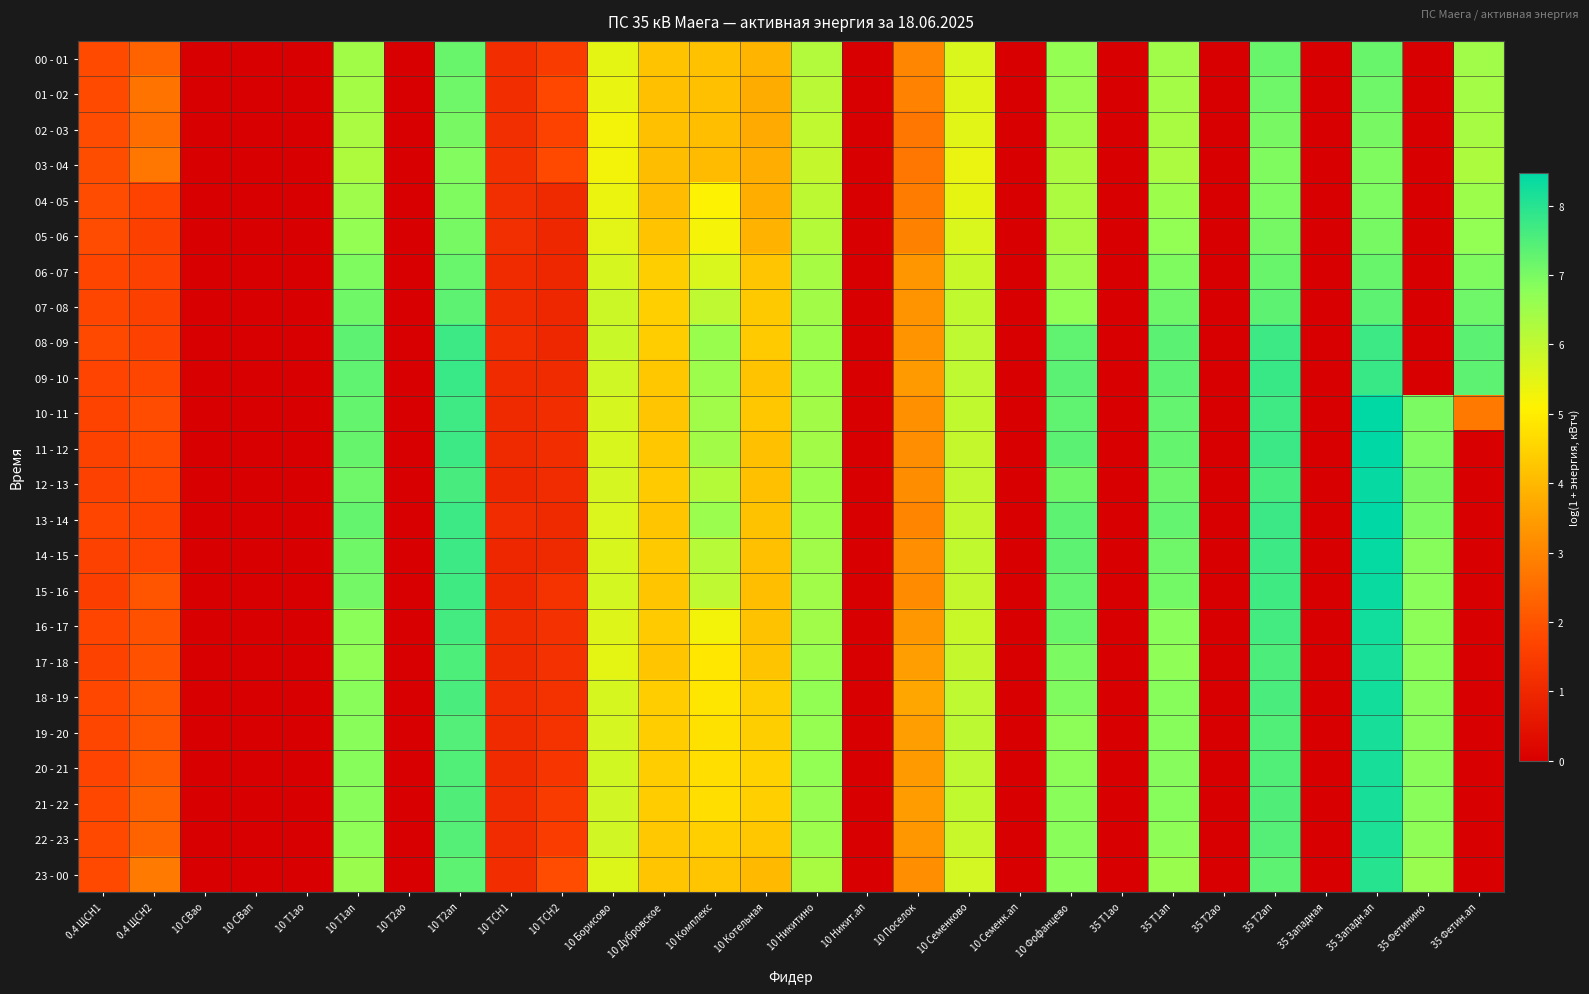

Reading left to right, transcribe all the data shown in this chart.

00 - 01: 0.4 ЩСН1=1.8	0.4 ЩСН2=2.3	10 СВао=0.0	10 СВап=0.0	10 Т1ао=0.0	10 Т1ап=6.5	10 Т2ао=0.0	10 Т2ап=7.2	10 ТСН1=1.1	10 ТСН2=1.5	10 Борисово=5.5	10 Дубровское=4.2	10 Комплекс=4.2	10 Котельная=3.9	10 Никитино=6.2	10 Никит.ап=0.0	10 Поселок=3.0	10 Семенково=5.6	10 Семенк.ап=0.0	10 Фофанцево=6.7	35 Т1ао=0.0	35 Т1ап=6.5	35 Т2ао=0.0	35 Т2ап=7.2	35 Западная=0.0	35 Западн.ап=7.2	35 Фетинино=0.0	35 Фетин.ап=6.5
01 - 02: 0.4 ЩСН1=1.8	0.4 ЩСН2=2.6	10 СВао=0.0	10 СВап=0.0	10 Т1ао=0.0	10 Т1ап=6.4	10 Т2ао=0.0	10 Т2ап=7.1	10 ТСН1=1.1	10 ТСН2=1.8	10 Борисово=5.4	10 Дубровское=4.1	10 Комплекс=4.1	10 Котельная=3.8	10 Никитино=6.1	10 Никит.ап=0.0	10 Поселок=2.9	10 Семенково=5.6	10 Семенк.ап=0.0	10 Фофанцево=6.6	35 Т1ао=0.0	35 Т1ап=6.4	35 Т2ао=0.0	35 Т2ап=7.1	35 Западная=0.0	35 Западн.ап=7.1	35 Фетинино=0.0	35 Фетин.ап=6.4
02 - 03: 0.4 ЩСН1=1.9	0.4 ЩСН2=2.5	10 СВао=0.0	10 СВап=0.0	10 Т1ао=0.0	10 Т1ап=6.3	10 Т2ао=0.0	10 Т2ап=7.0	10 ТСН1=1.2	10 ТСН2=1.6	10 Борисово=5.3	10 Дубровское=4.1	10 Комплекс=4.1	10 Котельная=3.7	10 Никитино=6.0	10 Никит.ап=0.0	10 Поселок=2.7	10 Семенково=5.5	10 Семенк.ап=0.0	10 Фофанцево=6.5	35 Т1ао=0.0	35 Т1ап=6.4	35 Т2ао=0.0	35 Т2ап=7.0	35 Западная=0.0	35 Западн.ап=7.0	35 Фетинино=0.0	35 Фетин.ап=6.4
03 - 04: 0.4 ЩСН1=1.9	0.4 ЩСН2=2.7	10 СВао=0.0	10 СВап=0.0	10 Т1ао=0.0	10 Т1ап=6.3	10 Т2ао=0.0	10 Т2ап=6.9	10 ТСН1=1.2	10 ТСН2=1.8	10 Борисово=5.3	10 Дубровское=4.1	10 Комплекс=4.0	10 Котельная=3.8	10 Никитино=6.0	10 Никит.ап=0.0	10 Поселок=2.7	10 Семенково=5.4	10 Семенк.ап=0.0	10 Фофанцево=6.3	35 Т1ао=0.0	35 Т1ап=6.3	35 Т2ао=0.0	35 Т2ап=6.9	35 Западная=0.0	35 Западн.ап=6.9	35 Фетинино=0.0	35 Фетин.ап=6.3
04 - 05: 0.4 ЩСН1=1.9	0.4 ЩСН2=1.7	10 СВао=0.0	10 СВап=0.0	10 Т1ао=0.0	10 Т1ап=6.5	10 Т2ао=0.0	10 Т2ап=6.9	10 ТСН1=1.2	10 ТСН2=1.0	10 Борисово=5.4	10 Дубровское=4.1	10 Комплекс=5.1	10 Котельная=3.8	10 Никитино=6.1	10 Никит.ап=0.0	10 Поселок=2.8	10 Семенково=5.4	10 Семенк.ап=0.0	10 Фофанцево=6.3	35 Т1ао=0.0	35 Т1ап=6.5	35 Т2ао=0.0	35 Т2ап=6.9	35 Западная=0.0	35 Западн.ап=6.9	35 Фетинино=0.0	35 Фетин.ап=6.5
05 - 06: 0.4 ЩСН1=1.9	0.4 ЩСН2=1.6	10 СВао=0.0	10 СВап=0.0	10 Т1ао=0.0	10 Т1ап=6.6	10 Т2ао=0.0	10 Т2ап=7.0	10 ТСН1=1.2	10 ТСН2=1.0	10 Борисово=5.5	10 Дубровское=4.2	10 Комплекс=5.2	10 Котельная=3.9	10 Никитино=6.2	10 Никит.ап=0.0	10 Поселок=2.9	10 Семенково=5.6	10 Семенк.ап=0.0	10 Фофанцево=6.4	35 Т1ао=0.0	35 Т1ап=6.7	35 Т2ао=0.0	35 Т2ап=7.0	35 Западная=0.0	35 Западн.ап=7.0	35 Фетинино=0.0	35 Фетин.ап=6.7
06 - 07: 0.4 ЩСН1=1.7	0.4 ЩСН2=1.6	10 СВао=0.0	10 СВап=0.0	10 Т1ао=0.0	10 Т1ап=6.9	10 Т2ао=0.0	10 Т2ап=7.2	10 ТСН1=1.1	10 ТСН2=1.0	10 Борисово=5.7	10 Дубровское=4.4	10 Комплекс=5.6	10 Котельная=4.2	10 Никитино=6.4	10 Никит.ап=0.0	10 Поселок=3.3	10 Семенково=5.9	10 Семенк.ап=0.0	10 Фофанцево=6.5	35 Т1ао=0.0	35 Т1ап=6.9	35 Т2ао=0.0	35 Т2ап=7.2	35 Западная=0.0	35 Западн.ап=7.2	35 Фетинино=0.0	35 Фетин.ап=6.9
07 - 08: 0.4 ЩСН1=1.7	0.4 ЩСН2=1.6	10 СВао=0.0	10 СВап=0.0	10 Т1ао=0.0	10 Т1ап=7.1	10 Т2ао=0.0	10 Т2ап=7.3	10 ТСН1=1.1	10 ТСН2=1.0	10 Борисово=5.8	10 Дубровское=4.4	10 Комплекс=6.0	10 Котельная=4.3	10 Никитино=6.4	10 Никит.ап=0.0	10 Поселок=3.3	10 Семенково=6.0	10 Семенк.ап=0.0	10 Фофанцево=6.7	35 Т1ао=0.0	35 Т1ап=7.1	35 Т2ао=0.0	35 Т2ап=7.3	35 Западная=0.0	35 Западн.ап=7.3	35 Фетинино=0.0	35 Фетин.ап=7.1
08 - 09: 0.4 ЩСН1=1.8	0.4 ЩСН2=1.6	10 СВао=0.0	10 СВап=0.0	10 Т1ао=0.0	10 Т1ап=7.3	10 Т2ао=0.0	10 Т2ап=7.7	10 ТСН1=1.1	10 ТСН2=1.0	10 Борисово=5.9	10 Дубровское=4.4	10 Комплекс=6.6	10 Котельная=4.3	10 Никитино=6.5	10 Никит.ап=0.0	10 Поселок=3.3	10 Семенково=6.0	10 Семенк.ап=0.0	10 Фофанцево=7.3	35 Т1ао=0.0	35 Т1ап=7.4	35 Т2ао=0.0	35 Т2ап=7.7	35 Западная=0.0	35 Западн.ап=7.7	35 Фетинино=0.0	35 Фетин.ап=7.4
09 - 10: 0.4 ЩСН1=1.7	0.4 ЩСН2=1.7	10 СВао=0.0	10 СВап=0.0	10 Т1ао=0.0	10 Т1ап=7.3	10 Т2ао=0.0	10 Т2ап=7.8	10 ТСН1=1.1	10 ТСН2=1.1	10 Борисово=5.8	10 Дубровское=4.3	10 Комплекс=6.5	10 Котельная=4.2	10 Никитино=6.5	10 Никит.ап=0.0	10 Поселок=3.4	10 Семенково=6.0	10 Семенк.ап=0.0	10 Фофанцево=7.4	35 Т1ао=0.0	35 Т1ап=7.3	35 Т2ао=0.0	35 Т2ап=7.8	35 Западная=0.0	35 Западн.ап=7.8	35 Фетинино=0.0	35 Фетин.ап=7.3
10 - 11: 0.4 ЩСН1=1.7	0.4 ЩСН2=1.9	10 СВао=0.0	10 СВап=0.0	10 Т1ао=0.0	10 Т1ап=7.2	10 Т2ао=0.0	10 Т2ап=7.7	10 ТСН1=1.0	10 ТСН2=1.1	10 Борисово=5.7	10 Дубровское=4.2	10 Комплекс=6.5	10 Котельная=4.3	10 Никитино=6.4	10 Никит.ап=0.0	10 Поселок=3.2	10 Семенково=6.0	10 Семенк.ап=0.0	10 Фофанцево=7.3	35 Т1ао=0.0	35 Т1ап=7.3	35 Т2ао=0.0	35 Т2ап=7.7	35 Западная=0.0	35 Западн.ап=8.5	35 Фетинино=7.0	35 Фетин.ап=2.8
11 - 12: 0.4 ЩСН1=1.6	0.4 ЩСН2=1.8	10 СВао=0.0	10 СВап=0.0	10 Т1ао=0.0	10 Т1ап=7.2	10 Т2ао=0.0	10 Т2ап=7.7	10 ТСН1=1.0	10 ТСН2=1.1	10 Борисово=5.7	10 Дубровское=4.3	10 Комплекс=6.5	10 Котельная=4.1	10 Никитино=6.4	10 Никит.ап=0.0	10 Поселок=3.2	10 Семенково=6.0	10 Семенк.ап=0.0	10 Фофанцево=7.4	35 Т1ао=0.0	35 Т1ап=7.2	35 Т2ао=0.0	35 Т2ап=7.7	35 Западная=0.0	35 Западн.ап=8.5	35 Фетинино=7.0	35 Фетин.ап=0.0
12 - 13: 0.4 ЩСН1=1.6	0.4 ЩСН2=1.8	10 СВао=0.0	10 СВап=0.0	10 Т1ао=0.0	10 Т1ап=7.1	10 Т2ао=0.0	10 Т2ап=7.6	10 ТСН1=1.0	10 ТСН2=1.1	10 Борисово=5.7	10 Дубровское=4.3	10 Комплекс=6.2	10 Котельная=4.2	10 Никитино=6.5	10 Никит.ап=0.0	10 Поселок=3.2	10 Семенково=6.0	10 Семенк.ап=0.0	10 Фофанцево=7.1	35 Т1ао=0.0	35 Т1ап=7.1	35 Т2ао=0.0	35 Т2ап=7.6	35 Западная=0.0	35 Западн.ап=8.4	35 Фетинино=7.0	35 Фетин.ап=0.0
13 - 14: 0.4 ЩСН1=1.7	0.4 ЩСН2=1.7	10 СВао=0.0	10 СВап=0.0	10 Т1ао=0.0	10 Т1ап=7.2	10 Т2ао=0.0	10 Т2ап=7.7	10 ТСН1=1.1	10 ТСН2=1.0	10 Борисово=5.6	10 Дубровское=4.3	10 Комплекс=6.5	10 Котельная=4.2	10 Никитино=6.5	10 Никит.ап=0.0	10 Поселок=3.0	10 Семенково=5.9	10 Семенк.ап=0.0	10 Фофанцево=7.3	35 Т1ао=0.0	35 Т1ап=7.3	35 Т2ао=0.0	35 Т2ап=7.8	35 Западная=0.0	35 Западн.ап=8.5	35 Фетинино=7.0	35 Фетин.ап=0.0
14 - 15: 0.4 ЩСН1=1.6	0.4 ЩСН2=1.7	10 СВао=0.0	10 СВап=0.0	10 Т1ао=0.0	10 Т1ап=7.1	10 Т2ао=0.0	10 Т2ап=7.7	10 ТСН1=1.0	10 ТСН2=1.0	10 Борисово=5.7	10 Дубровское=4.3	10 Комплекс=6.1	10 Котельная=4.1	10 Никитино=6.5	10 Никит.ап=0.0	10 Поселок=3.2	10 Семенково=6.0	10 Семенк.ап=0.0	10 Фофанцево=7.3	35 Т1ао=0.0	35 Т1ап=7.1	35 Т2ао=0.0	35 Т2ап=7.7	35 Западная=0.0	35 Западн.ап=8.4	35 Фетинино=6.8	35 Фетин.ап=0.0
15 - 16: 0.4 ЩСН1=1.6	0.4 ЩСН2=2.0	10 СВао=0.0	10 СВап=0.0	10 Т1ао=0.0	10 Т1ап=7.1	10 Т2ао=0.0	10 Т2ап=7.7	10 ТСН1=1.0	10 ТСН2=1.3	10 Борисово=5.7	10 Дубровское=4.3	10 Комплекс=6.0	10 Котельная=4.1	10 Никитино=6.5	10 Никит.ап=0.0	10 Поселок=3.1	10 Семенково=6.0	10 Семенк.ап=0.0	10 Фофанцево=7.3	35 Т1ао=0.0	35 Т1ап=7.1	35 Т2ао=0.0	35 Т2ап=7.7	35 Западная=0.0	35 Западн.ап=8.4	35 Фетинино=6.8	35 Фетин.ап=0.0
16 - 17: 0.4 ЩСН1=1.7	0.4 ЩСН2=2.0	10 СВао=0.0	10 СВап=0.0	10 Т1ао=0.0	10 Т1ап=6.8	10 Т2ао=0.0	10 Т2ап=7.6	10 ТСН1=1.1	10 ТСН2=1.2	10 Борисово=5.6	10 Дубровское=4.3	10 Комплекс=5.3	10 Котельная=4.2	10 Никитино=6.5	10 Никит.ап=0.0	10 Поселок=3.4	10 Семенково=5.9	10 Семенк.ап=0.0	10 Фофанцево=7.2	35 Т1ао=0.0	35 Т1ап=6.8	35 Т2ао=0.0	35 Т2ап=7.6	35 Западная=0.0	35 Западн.ап=8.3	35 Фетинино=6.8	35 Фетин.ап=0.0
17 - 18: 0.4 ЩСН1=1.6	0.4 ЩСН2=2.0	10 СВао=0.0	10 СВап=0.0	10 Т1ао=0.0	10 Т1ап=6.7	10 Т2ао=0.0	10 Т2ап=7.5	10 ТСН1=1.0	10 ТСН2=1.2	10 Борисово=5.5	10 Дубровское=4.2	10 Комплекс=4.9	10 Котельная=4.2	10 Никитино=6.5	10 Никит.ап=0.0	10 Поселок=3.5	10 Семенково=6.0	10 Семенк.ап=0.0	10 Фофанцево=7.0	35 Т1ао=0.0	35 Т1ап=6.7	35 Т2ао=0.0	35 Т2ап=7.5	35 Западная=0.0	35 Западн.ап=8.2	35 Фетинино=6.8	35 Фетин.ап=0.0
18 - 19: 0.4 ЩСН1=1.7	0.4 ЩСН2=2.0	10 СВао=0.0	10 СВап=0.0	10 Т1ао=0.0	10 Т1ап=6.8	10 Т2ао=0.0	10 Т2ап=7.6	10 ТСН1=1.1	10 ТСН2=1.3	10 Борисово=5.7	10 Дубровское=4.4	10 Комплекс=4.9	10 Котельная=4.4	10 Никитино=6.7	10 Никит.ап=0.0	10 Поселок=3.7	10 Семенково=6.0	10 Семенк.ап=0.0	10 Фофанцево=6.9	35 Т1ао=0.0	35 Т1ап=6.8	35 Т2ао=0.0	35 Т2ап=7.6	35 Западная=0.0	35 Западн.ап=8.2	35 Фетинино=6.8	35 Фетин.ап=0.0
19 - 20: 0.4 ЩСН1=1.7	0.4 ЩСН2=2.0	10 СВао=0.0	10 СВап=0.0	10 Т1ао=0.0	10 Т1ап=6.8	10 Т2ао=0.0	10 Т2ап=7.5	10 ТСН1=1.1	10 ТСН2=1.3	10 Борисово=5.7	10 Дубровское=4.4	10 Комплекс=4.8	10 Котельная=4.4	10 Никитино=6.6	10 Никит.ап=0.0	10 Поселок=3.5	10 Семенково=6.0	10 Семенк.ап=0.0	10 Фофанцево=6.8	35 Т1ао=0.0	35 Т1ап=6.8	35 Т2ао=0.0	35 Т2ап=7.5	35 Западная=0.0	35 Западн.ап=8.2	35 Фетинино=6.8	35 Фетин.ап=0.0
20 - 21: 0.4 ЩСН1=1.7	0.4 ЩСН2=2.1	10 СВао=0.0	10 СВап=0.0	10 Т1ао=0.0	10 Т1ап=6.8	10 Т2ао=0.0	10 Т2ап=7.5	10 ТСН1=1.1	10 ТСН2=1.3	10 Борисово=5.8	10 Дубровское=4.4	10 Комплекс=4.7	10 Котельная=4.5	10 Никитино=6.7	10 Никит.ап=0.0	10 Поселок=3.4	10 Семенково=6.0	10 Семенк.ап=0.0	10 Фофанцево=6.8	35 Т1ао=0.0	35 Т1ап=6.8	35 Т2ао=0.0	35 Т2ап=7.5	35 Западная=0.0	35 Западн.ап=8.2	35 Фетинино=6.8	35 Фетин.ап=0.0
21 - 22: 0.4 ЩСН1=1.7	0.4 ЩСН2=2.3	10 СВао=0.0	10 СВап=0.0	10 Т1ао=0.0	10 Т1ап=6.8	10 Т2ао=0.0	10 Т2ап=7.5	10 ТСН1=1.1	10 ТСН2=1.5	10 Борисово=5.8	10 Дубровское=4.4	10 Комплекс=4.7	10 Котельная=4.4	10 Никитино=6.6	10 Никит.ап=0.0	10 Поселок=3.5	10 Семенково=6.0	10 Семенк.ап=0.0	10 Фофанцево=6.8	35 Т1ао=0.0	35 Т1ап=6.8	35 Т2ао=0.0	35 Т2ап=7.5	35 Западная=0.0	35 Западн.ап=8.2	35 Фетинино=6.8	35 Фетин.ап=0.0
22 - 23: 0.4 ЩСН1=1.8	0.4 ЩСН2=2.3	10 СВао=0.0	10 СВап=0.0	10 Т1ао=0.0	10 Т1ап=6.7	10 Т2ао=0.0	10 Т2ап=7.4	10 ТСН1=1.1	10 ТСН2=1.5	10 Борисово=5.8	10 Дубровское=4.3	10 Комплекс=4.4	10 Котельная=4.3	10 Никитино=6.5	10 Никит.ап=0.0	10 Поселок=3.4	10 Семенково=5.9	10 Семенк.ап=0.0	10 Фофанцево=6.8	35 Т1ао=0.0	35 Т1ап=6.7	35 Т2ао=0.0	35 Т2ап=7.4	35 Западная=0.0	35 Западн.ап=8.1	35 Фетинино=6.7	35 Фетин.ап=0.0
23 - 00: 0.4 ЩСН1=1.8	0.4 ЩСН2=2.8	10 СВао=0.0	10 СВап=0.0	10 Т1ао=0.0	10 Т1ап=6.6	10 Т2ао=0.0	10 Т2ап=7.3	10 ТСН1=1.1	10 ТСН2=1.8	10 Борисово=5.6	10 Дубровское=4.2	10 Комплекс=4.2	10 Котельная=4.0	10 Никитино=6.3	10 Никит.ап=0.0	10 Поселок=3.2	10 Семенково=5.7	10 Семенк.ап=0.0	10 Фофанцево=6.8	35 Т1ао=0.0	35 Т1ап=6.6	35 Т2ао=0.0	35 Т2ап=7.3	35 Западная=0.0	35 Западн.ап=8.0	35 Фетинино=6.6	35 Фетин.ап=0.0